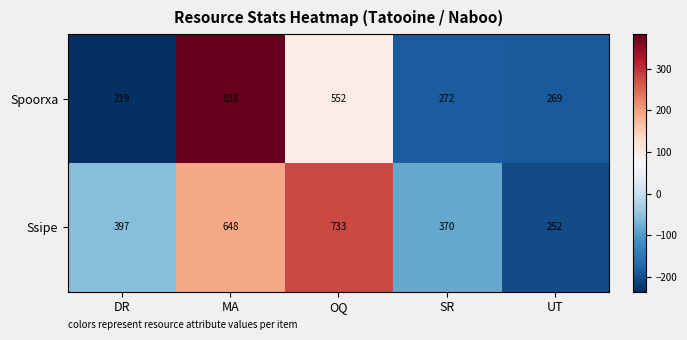

Is it true that Spoorxa equals 106 at DR?

False